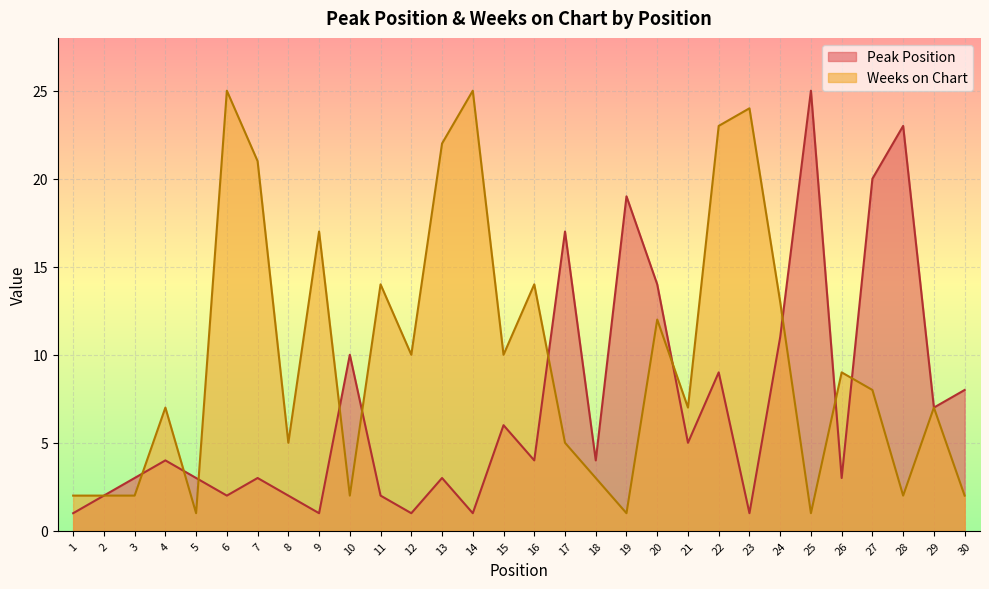

At which category does Weeks on Chart reach its first local peak?

4